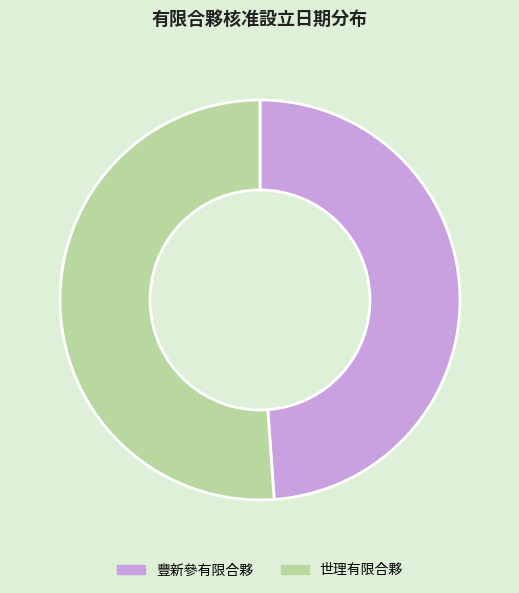

How many segments does this pie chart have?

2